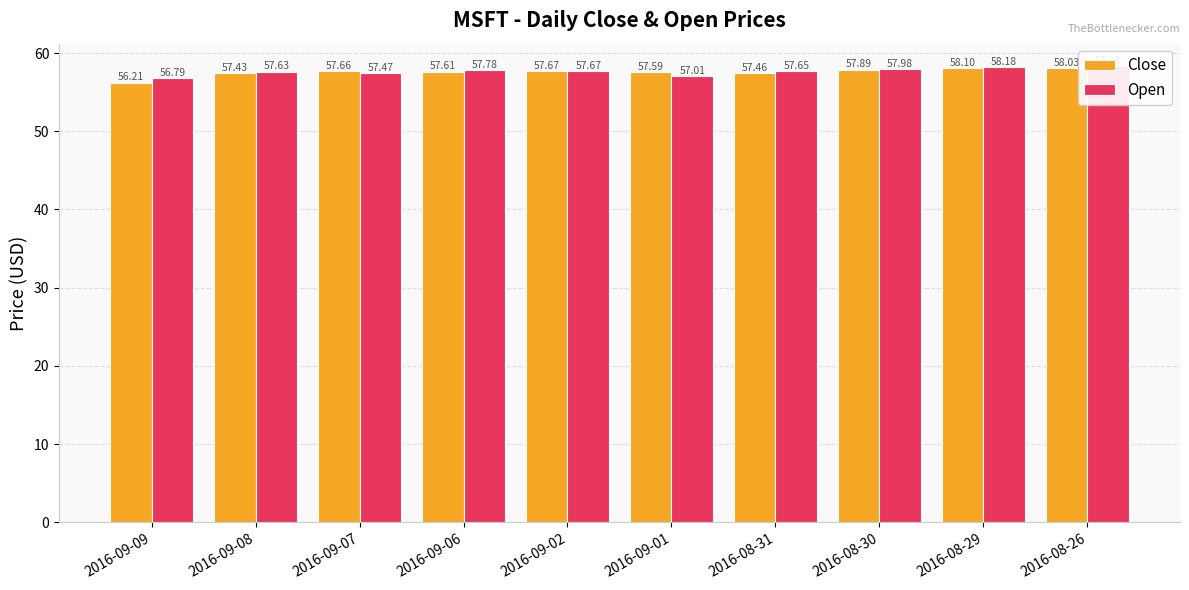

Reading left to right, transcribe all the data shown in this chart.

Close: 2016-09-09=56.2	2016-09-08=57.4	2016-09-07=57.7	2016-09-06=57.6	2016-09-02=57.7	2016-09-01=57.6	2016-08-31=57.5	2016-08-30=57.9	2016-08-29=58.1	2016-08-26=58.0
Open: 2016-09-09=56.8	2016-09-08=57.6	2016-09-07=57.5	2016-09-06=57.8	2016-09-02=57.7	2016-09-01=57.0	2016-08-31=57.6	2016-08-30=58.0	2016-08-29=58.2	2016-08-26=58.3